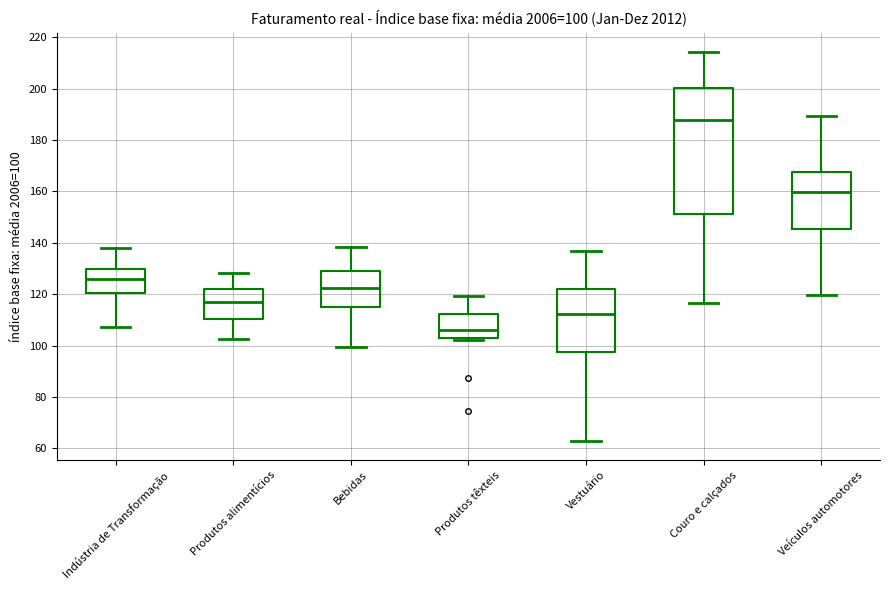

Which box's median line is the lowest?

Produtos têxteis